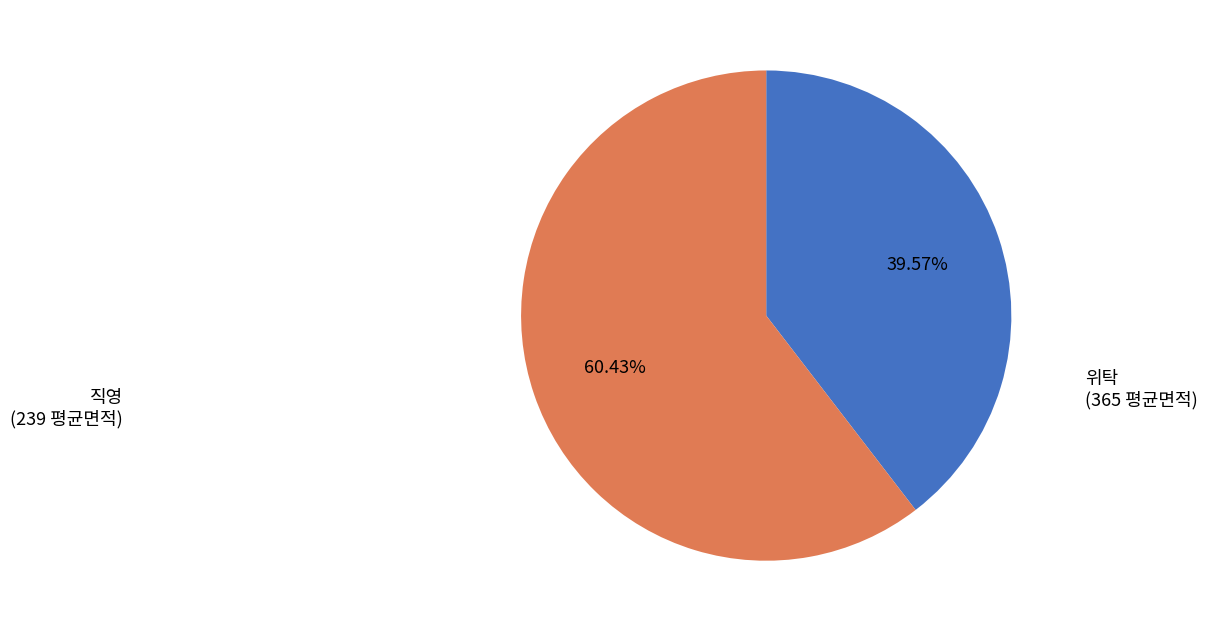

Combined, do 위탁 and 직영 account for over 50%?

Yes